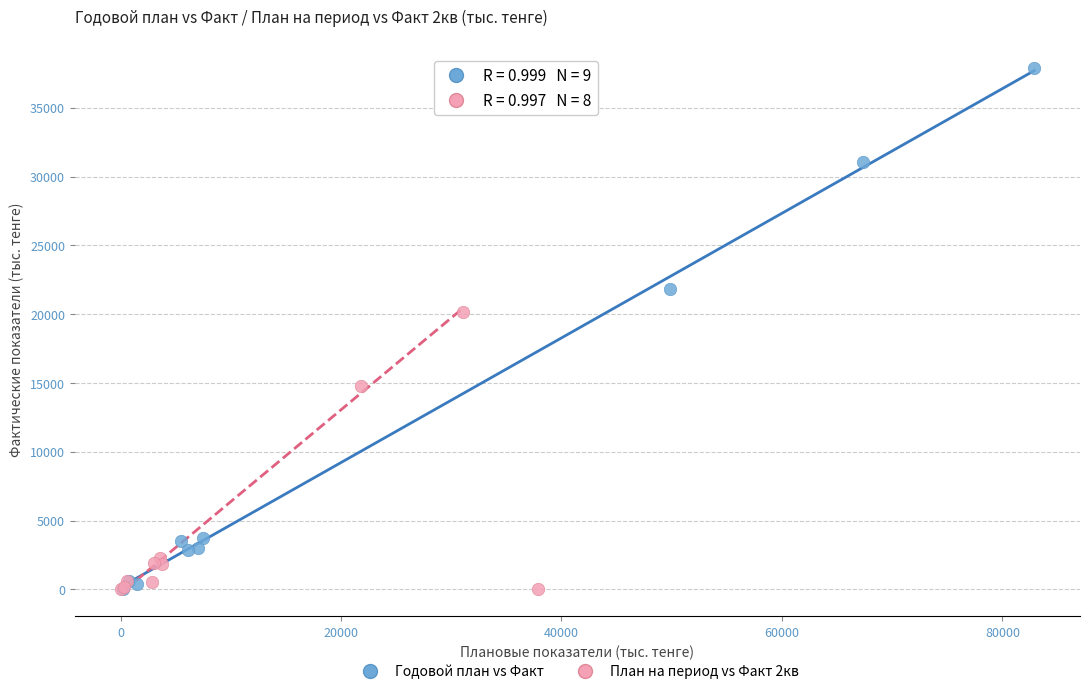

Which series reaches the maximum Y coordinate?

Годовой план vs Факт